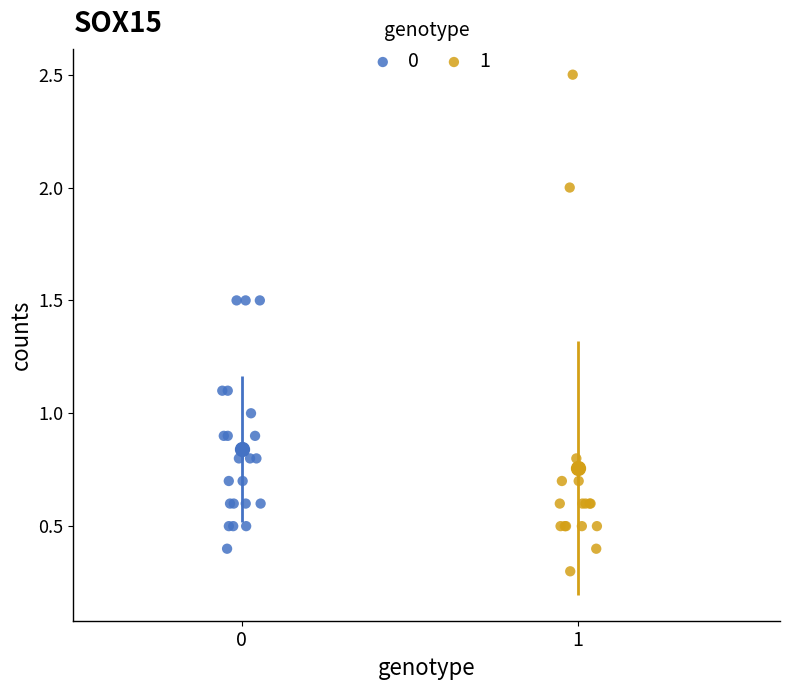

Which series has the largest Y range (max minus min)?

1